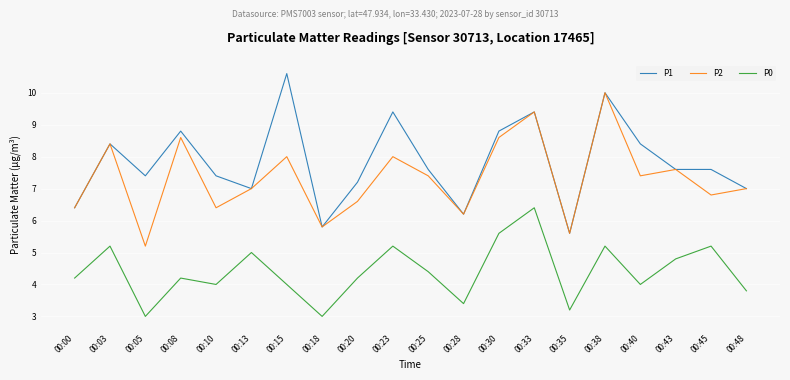

What is the sum of all P2 values?

146.4